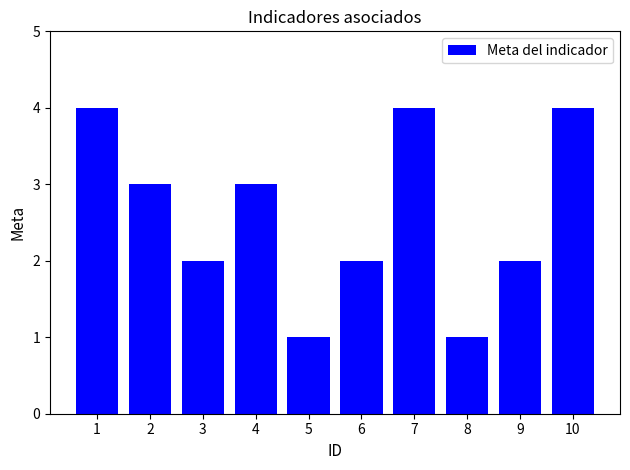

True or false: the data shows 2 at 9.

True